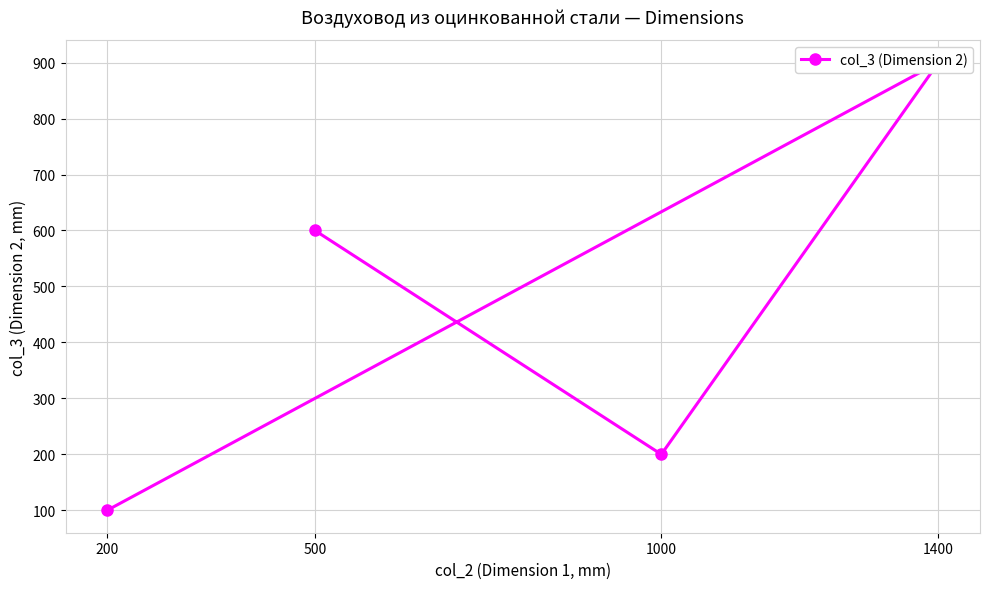

List the labels in order of value, largest first.

1400, 500, 1000, 200